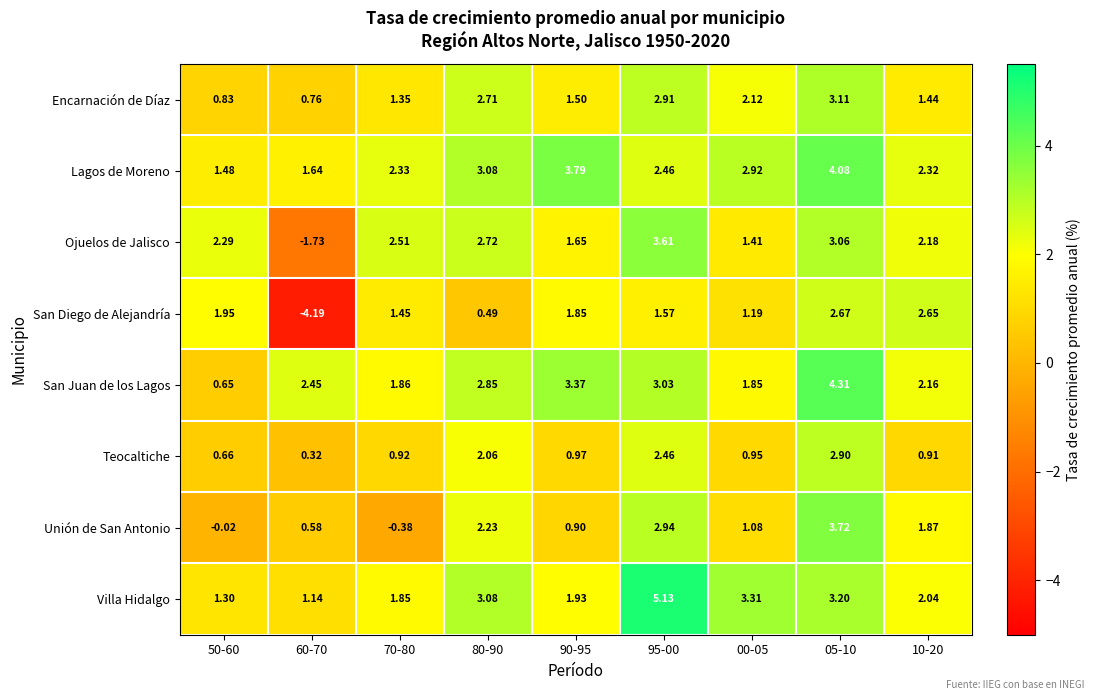

Which series has the largest total across all categories?

Lagos de Moreno